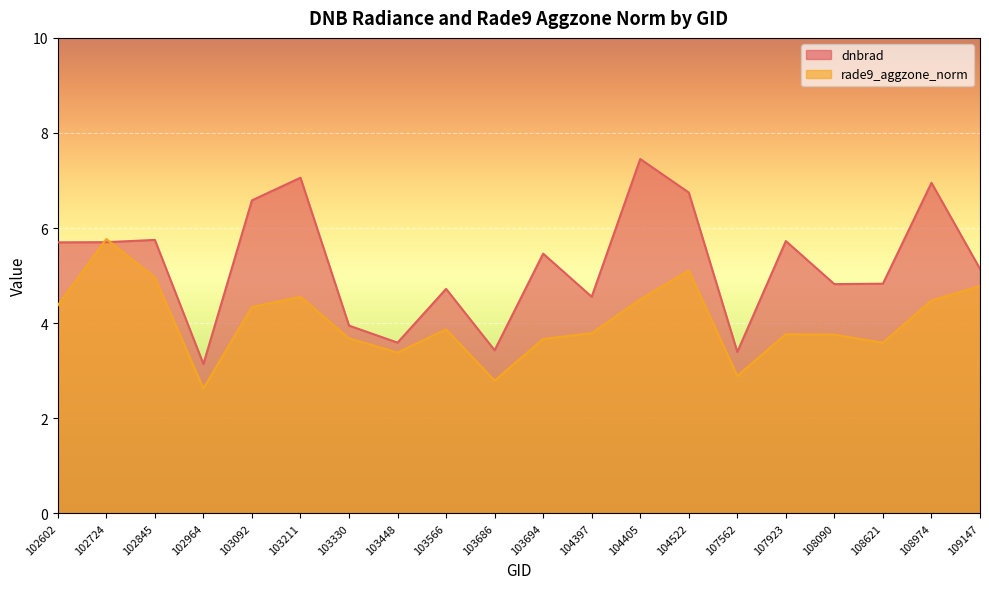

How many intersections are there between rade9_aggzone_norm and dnbrad?

2